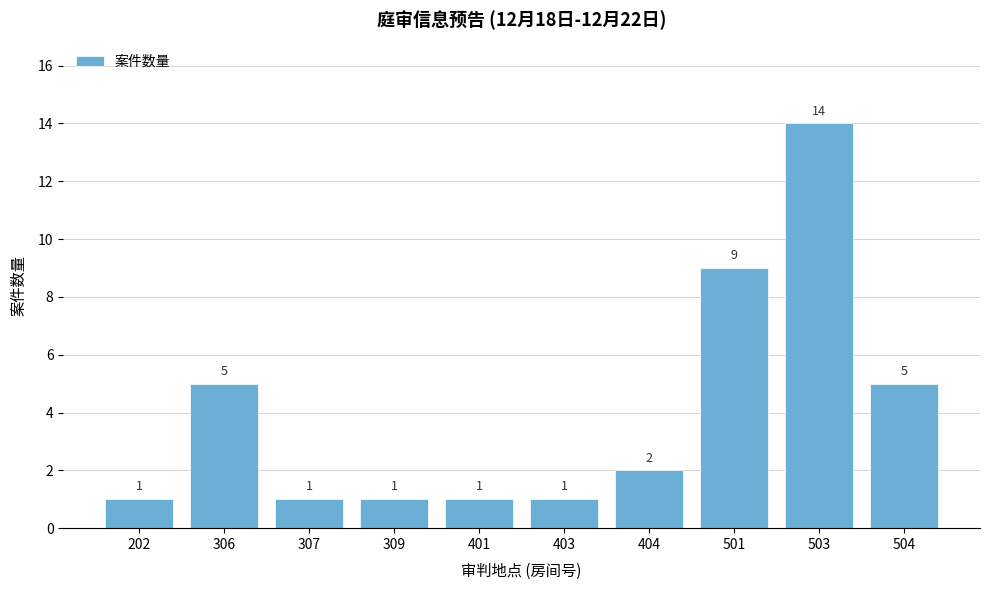

Reading left to right, what are all the values shown in this chart?

202=1	306=5	307=1	309=1	401=1	403=1	404=2	501=9	503=14	504=5